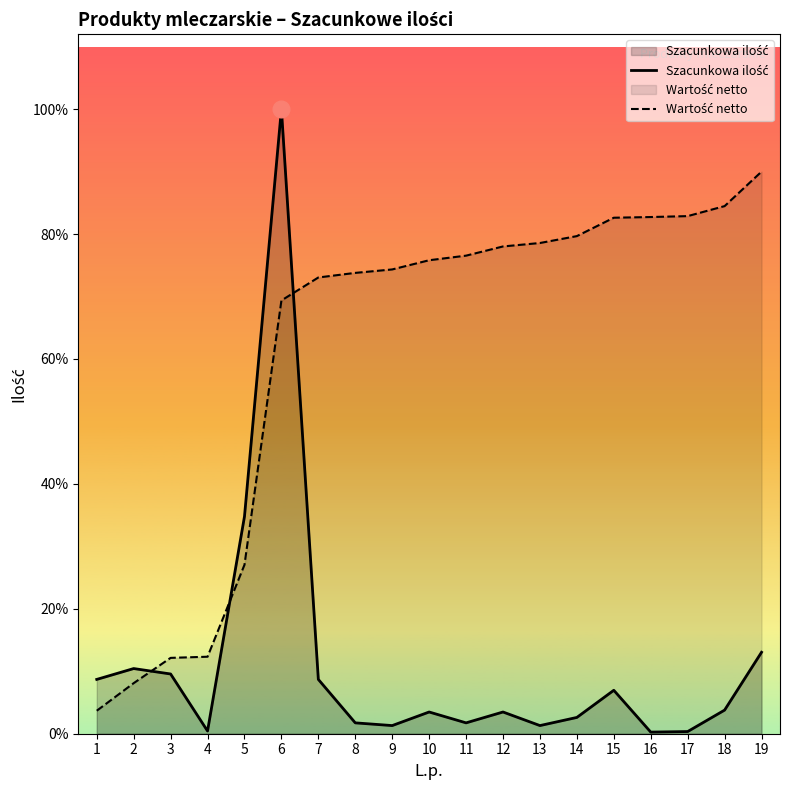

Reading right to left, list all the values displayed in this chart.

Szacunkowa ilość: 300.0	87.0	8.0	6.0	160.0	60.0	30.0	80.0	40.0	80.0	30.0	40.0	200.0	2300.0	800.0	10.0	220.0	240.0	200.0
Wartość netto: 2070.0	1943.0	1906.2	1902.8	1900.3	1832.6	1807.2	1794.5	1760.6	1743.7	1709.8	1697.1	1680.2	1595.6	622.1	283.6	279.3	186.2	84.6